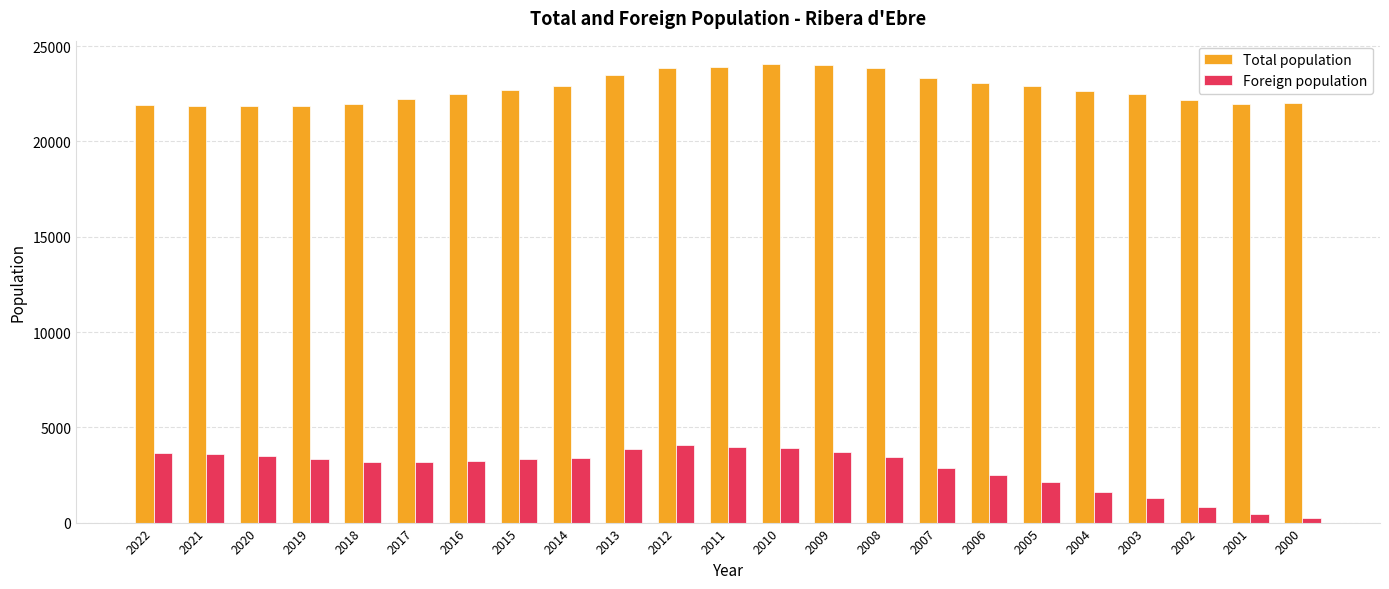

At which label is Foreign population closest to 2156?

2005